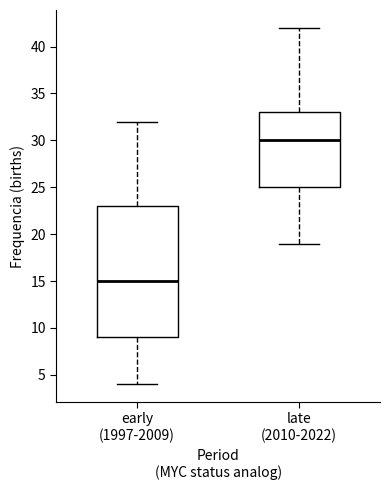

Reading left to right, read every box against the y-axis: the position of its median line, the range the box covers, and the ends of its whiskers. The values are not printed on the chart, so give them approximately, as read against the axis.

early (1997-2009): median 15, box 9 to 23, whiskers 4 to 32
late (2010-2022): median 30, box 25 to 33, whiskers 19 to 42